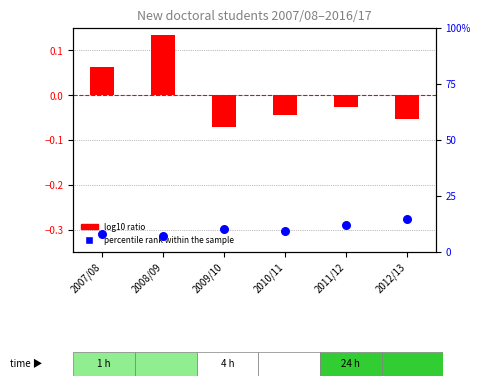

At how many categories does at least one series exceed 9?

4